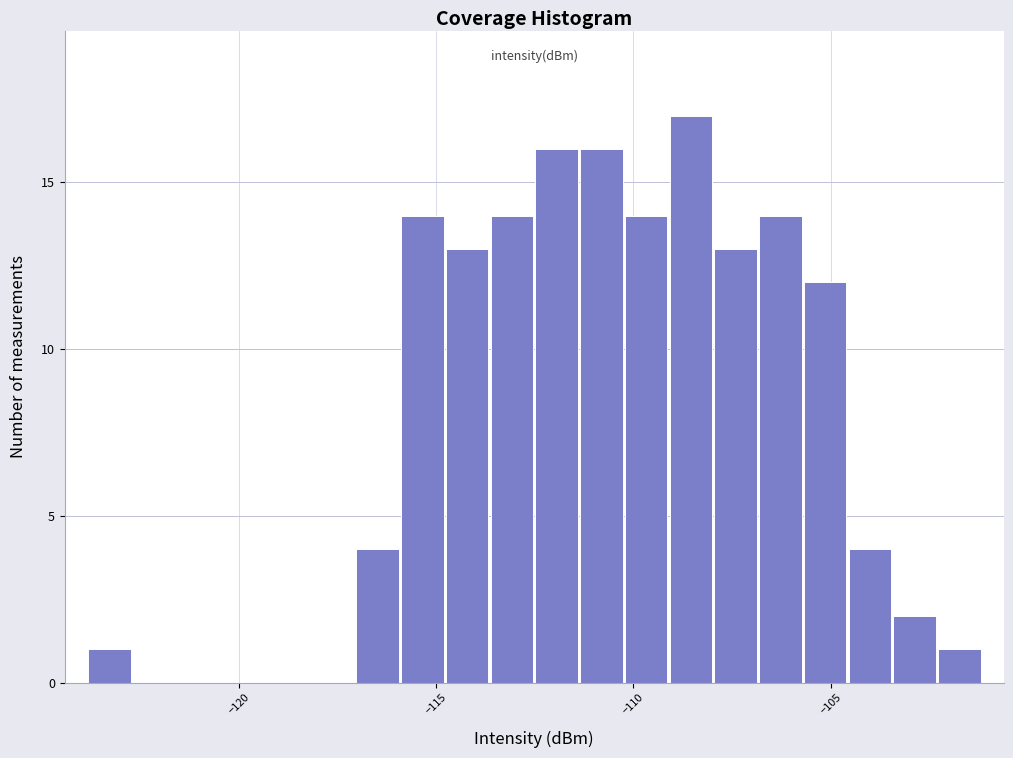

Around what value on the x-axis is the tallest bar? Give the approximate position of its centre, as read against the axis.

-108.5